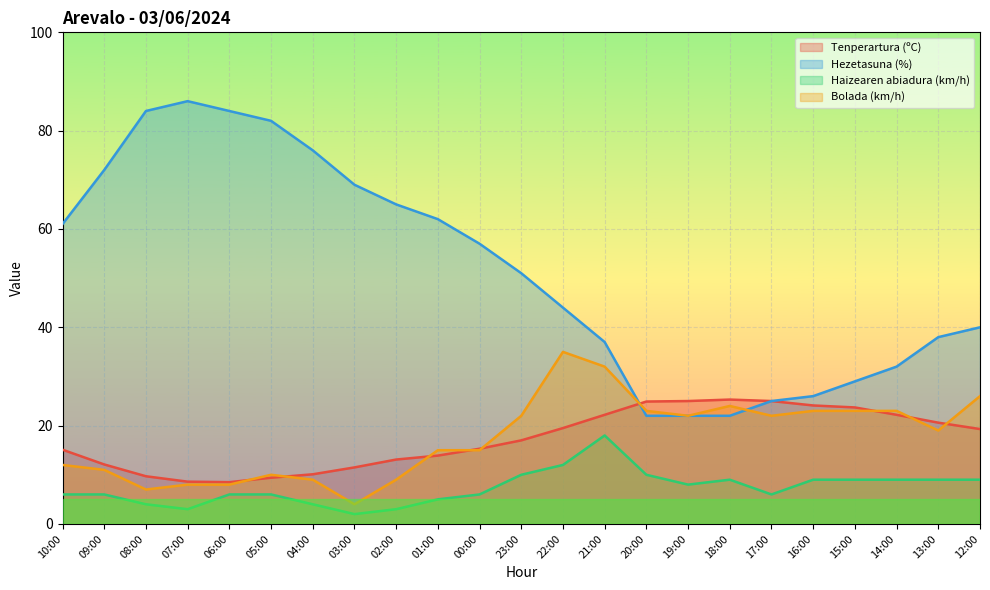

True or false: Haizearen abiadura (km/h) and Tenperartura (ºC) cross at least once.

False